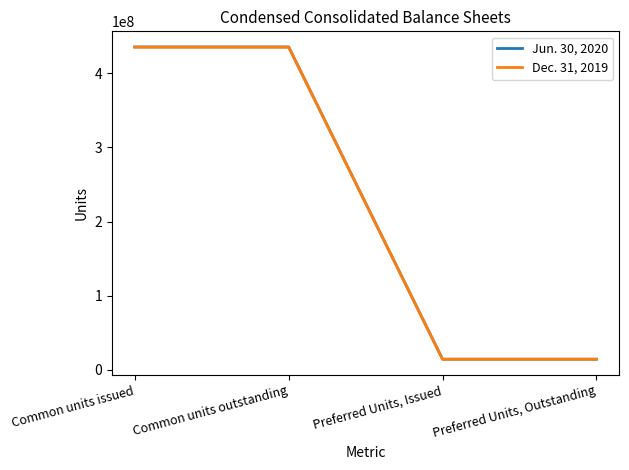

Reading left to right, list all the values displayed in this chart.

Jun. 30, 2020: Common units issued=435454209	Common units outstanding=435454209	Preferred Units, Issued=14520000	Preferred Units, Outstanding=14520000
Dec. 31, 2019: Common units issued=435201365	Common units outstanding=435201365	Preferred Units, Issued=14520000	Preferred Units, Outstanding=14520000